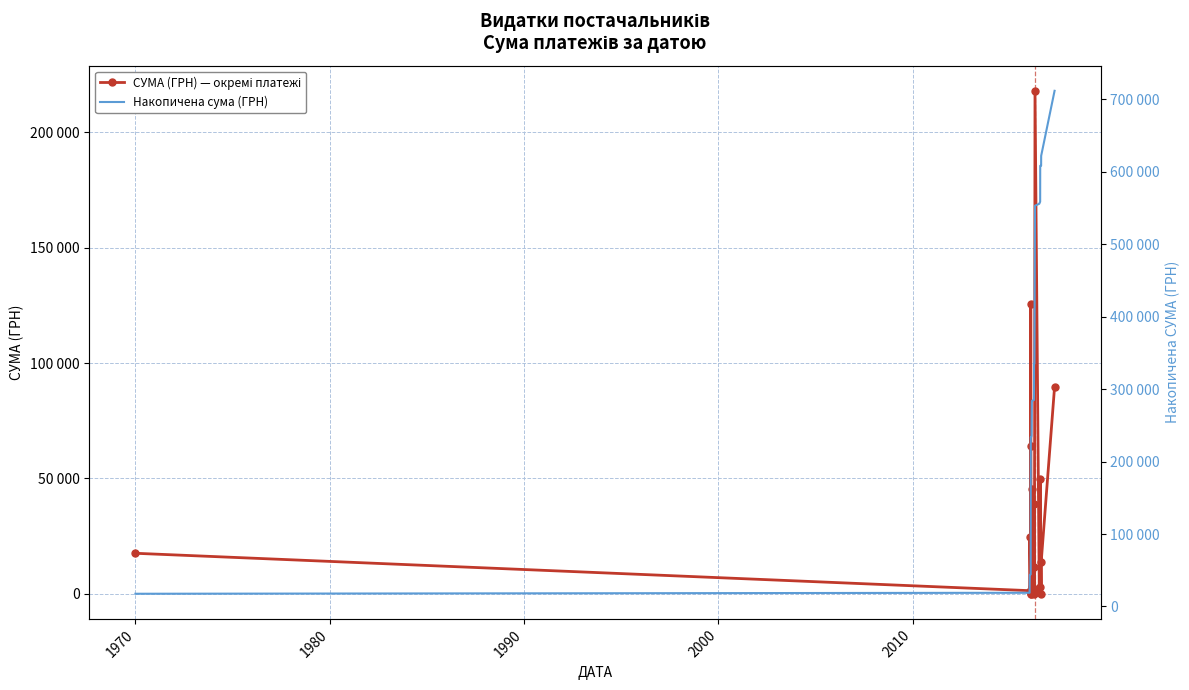

What is the value of the СУМА (ГРН) — окремі платежі point at the 4th from the left?

807.6